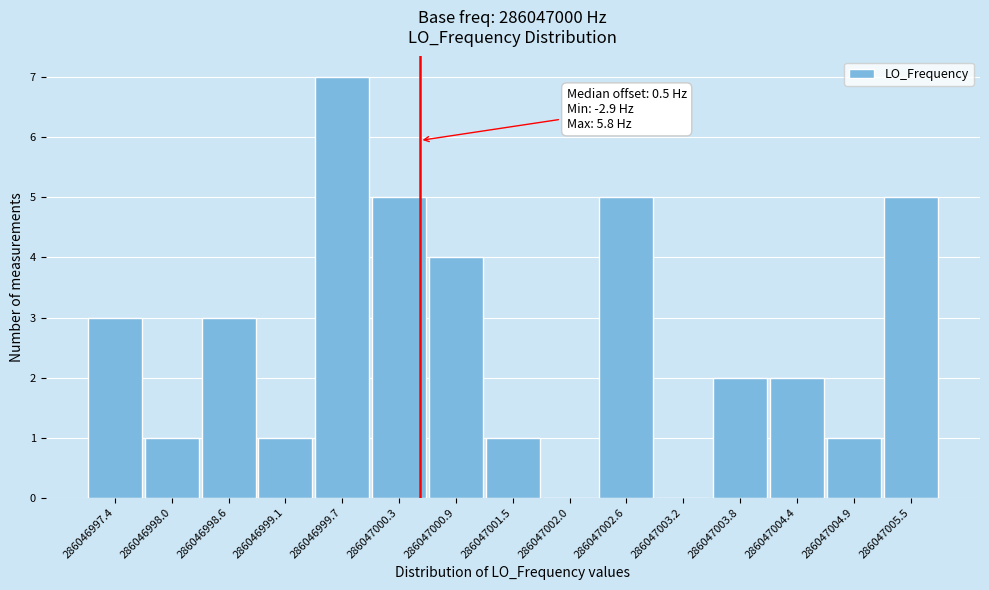

Reading left to right, what are all the values shown in this chart?

286046997.4=3	286046998.0=1	286046998.6=3	286046999.1=1	286046999.7=7	286047000.3=5	286047000.9=4	286047001.5=1	286047002.0=0	286047002.6=5	286047003.2=0	286047003.8=2	286047004.4=2	286047004.9=1	286047005.5=5